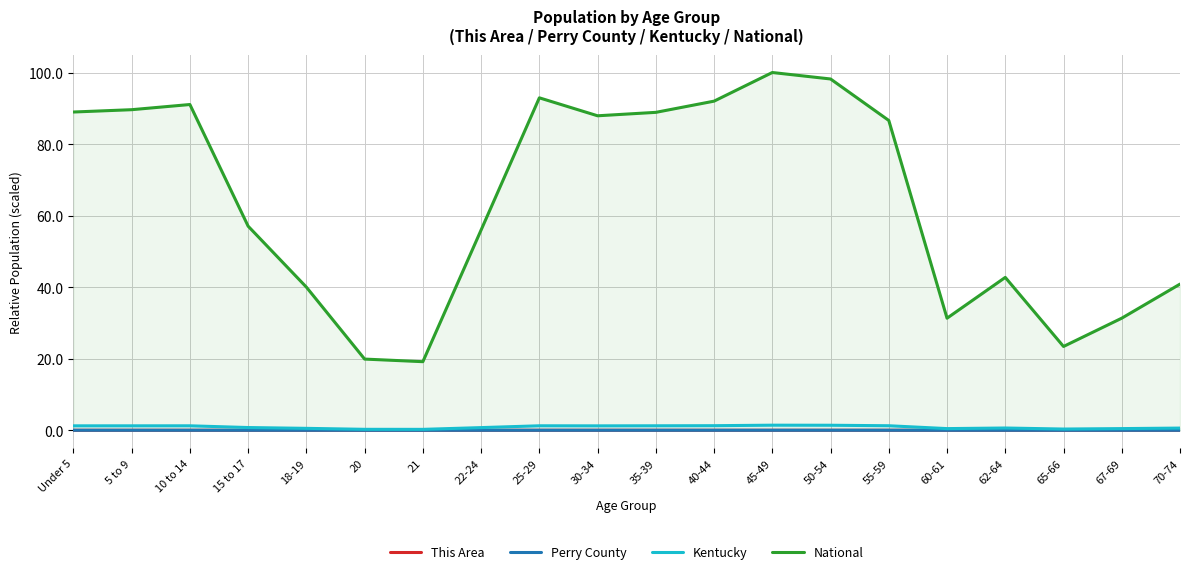

At 70-74, list the series in order from smallest to largest.

This Area, Perry County, Kentucky, National